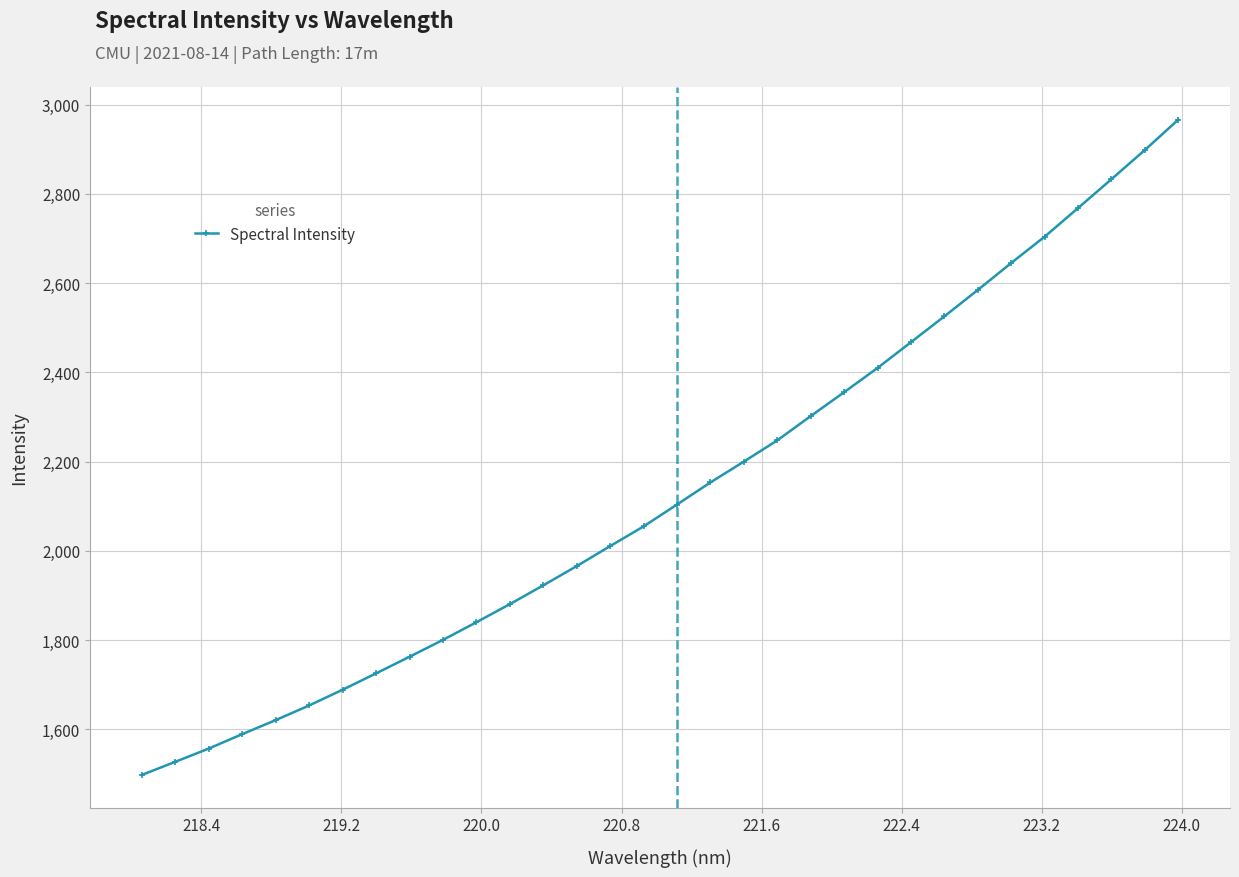

What is the smallest value displayed?

1497.7